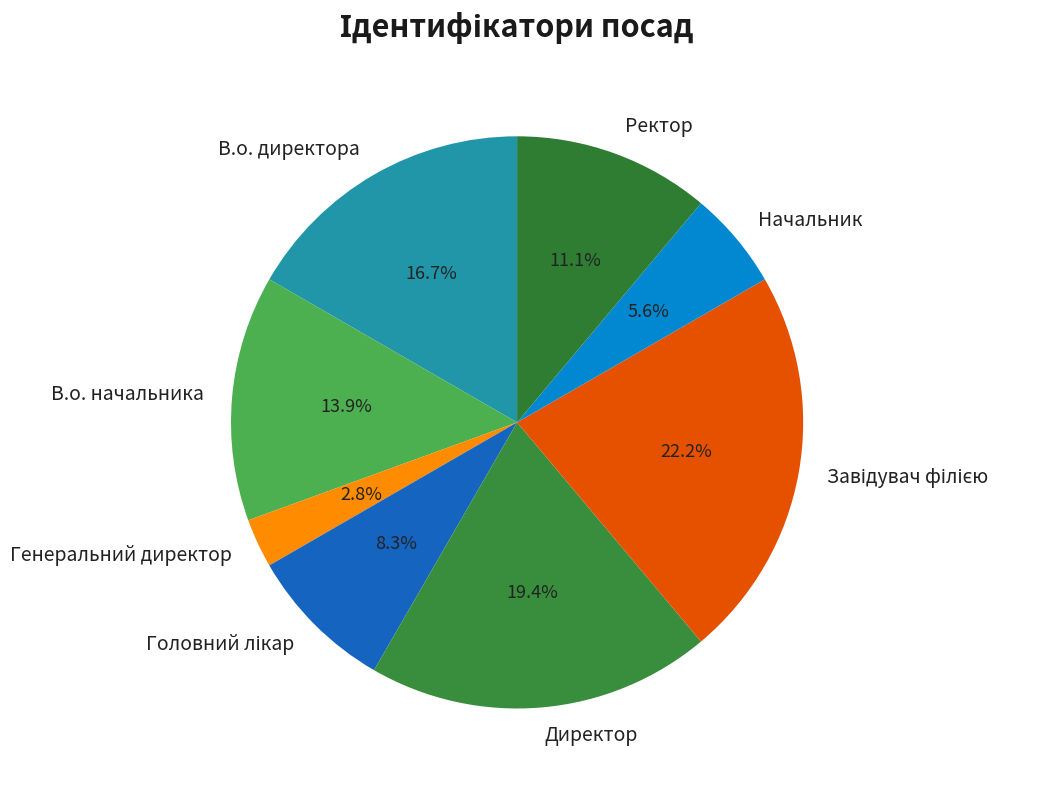

To the nearest percent, what is the difference between the В.о. начальника and В.о. директора slice percentages?

3%